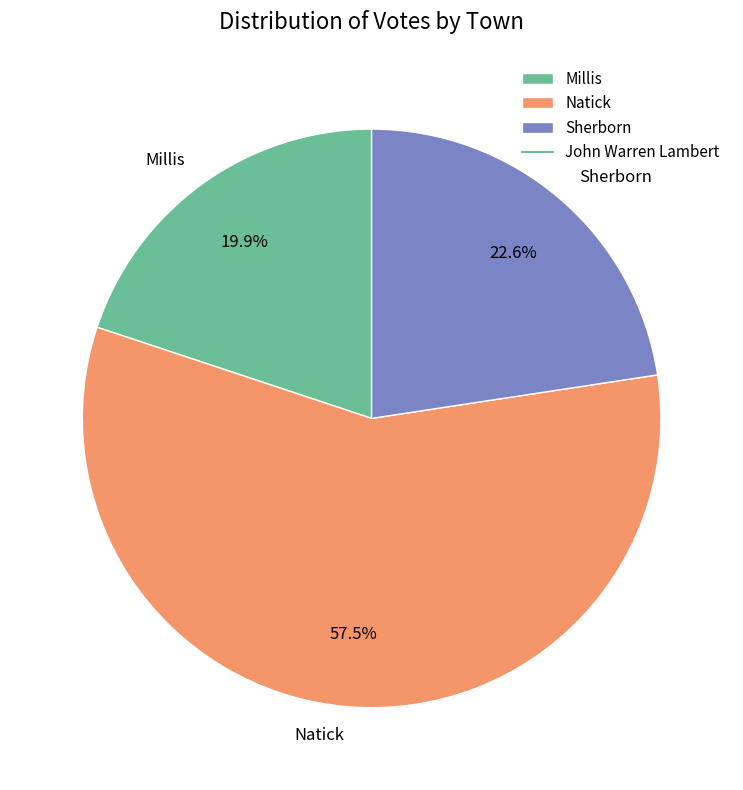

How many segments does this pie chart have?

3